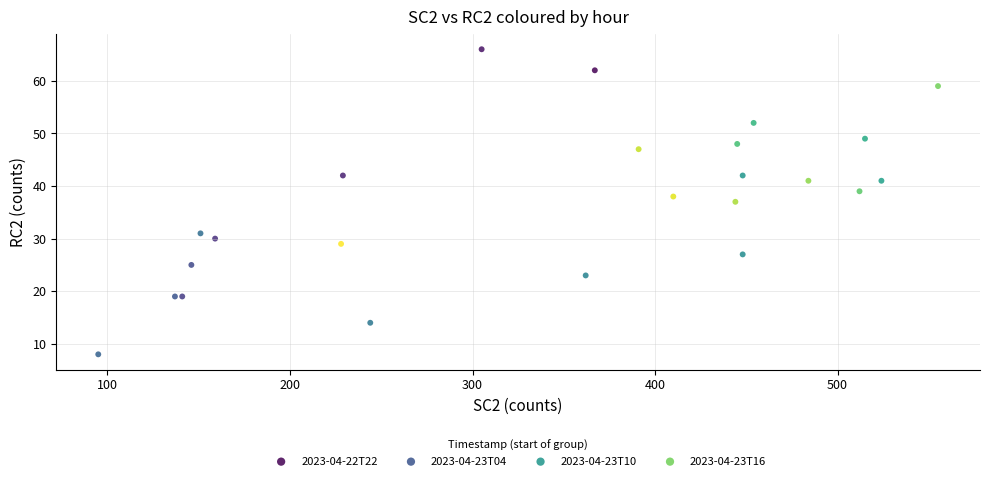

Which series has the widest spread of Y values?

2023-04-22T22